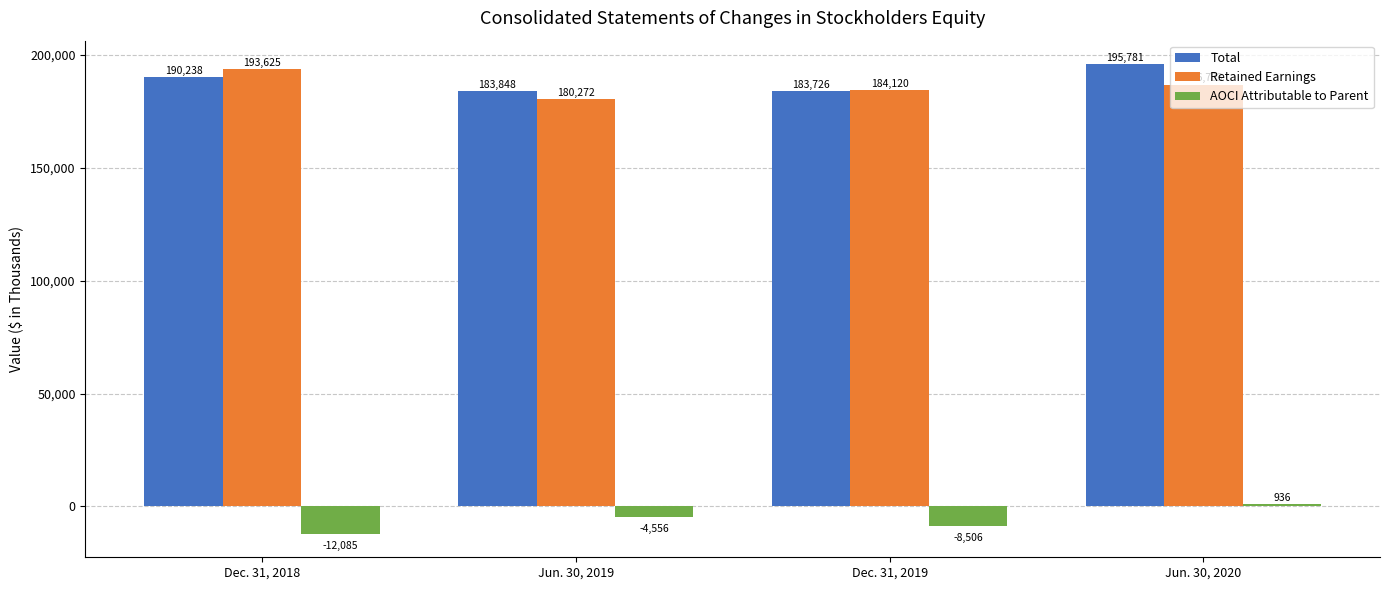

Reading left to right, list all the values displayed in this chart.

Total: Dec. 31, 2018=190238	Jun. 30, 2019=183848	Dec. 31, 2019=183726	Jun. 30, 2020=195781
Retained Earnings: Dec. 31, 2018=193625	Jun. 30, 2019=180272	Dec. 31, 2019=184120	Jun. 30, 2020=186733
AOCI Attributable to Parent: Dec. 31, 2018=-12085	Jun. 30, 2019=-4556	Dec. 31, 2019=-8506	Jun. 30, 2020=936